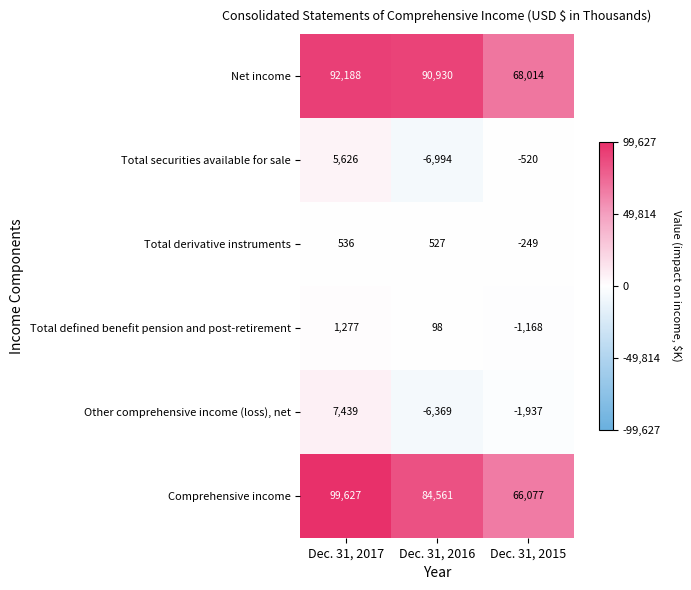

How many distinct data groups are displayed?

6